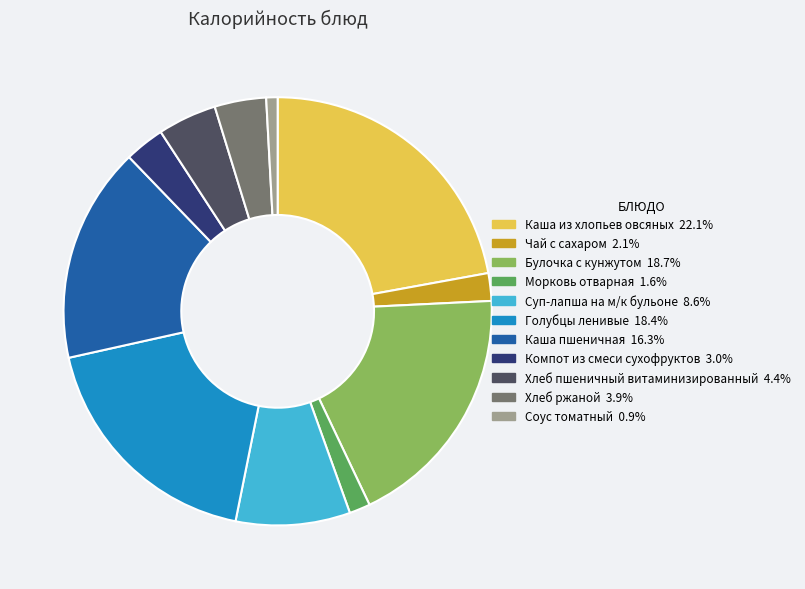

How many slices are in this pie chart?

11